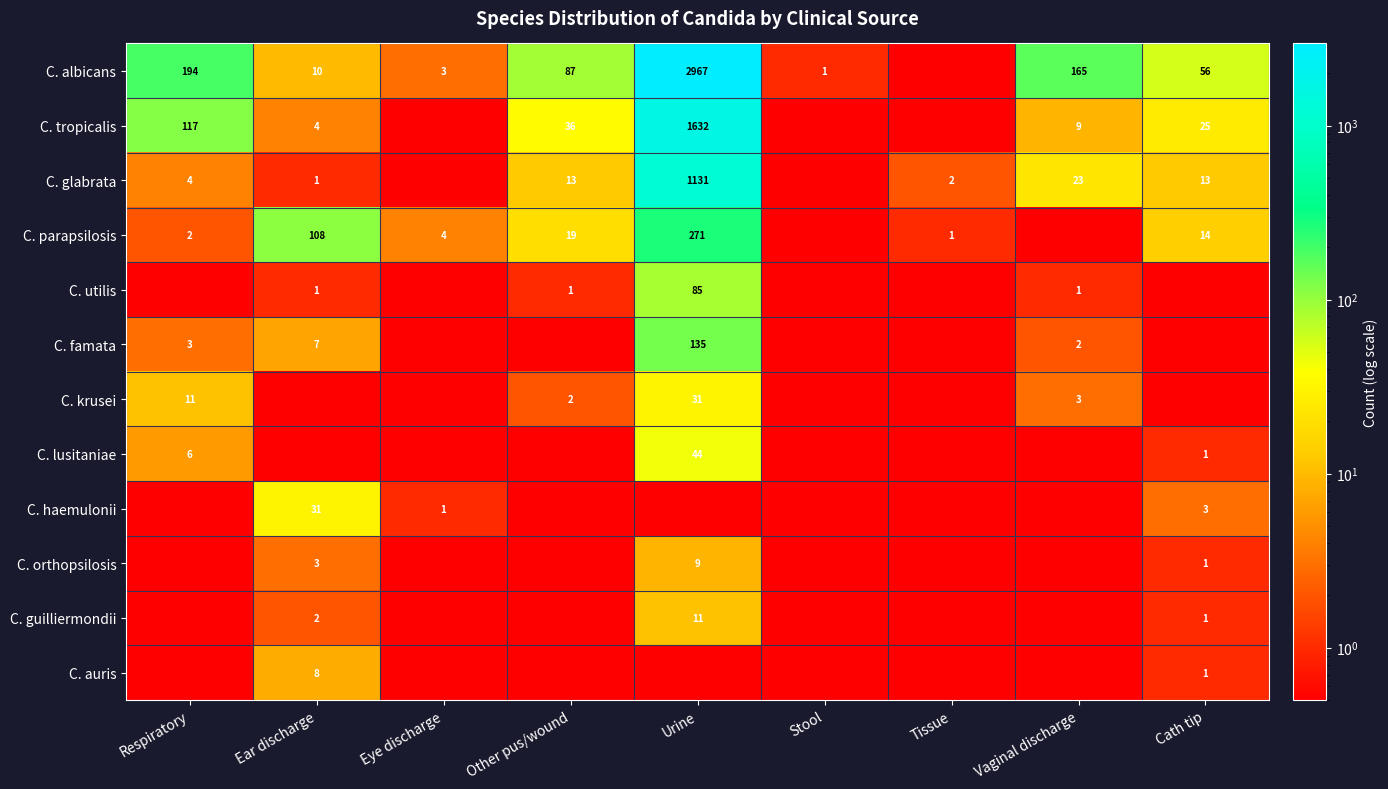

The C. parapsilosis series shows 1.0 at Tissue. True or false?

True